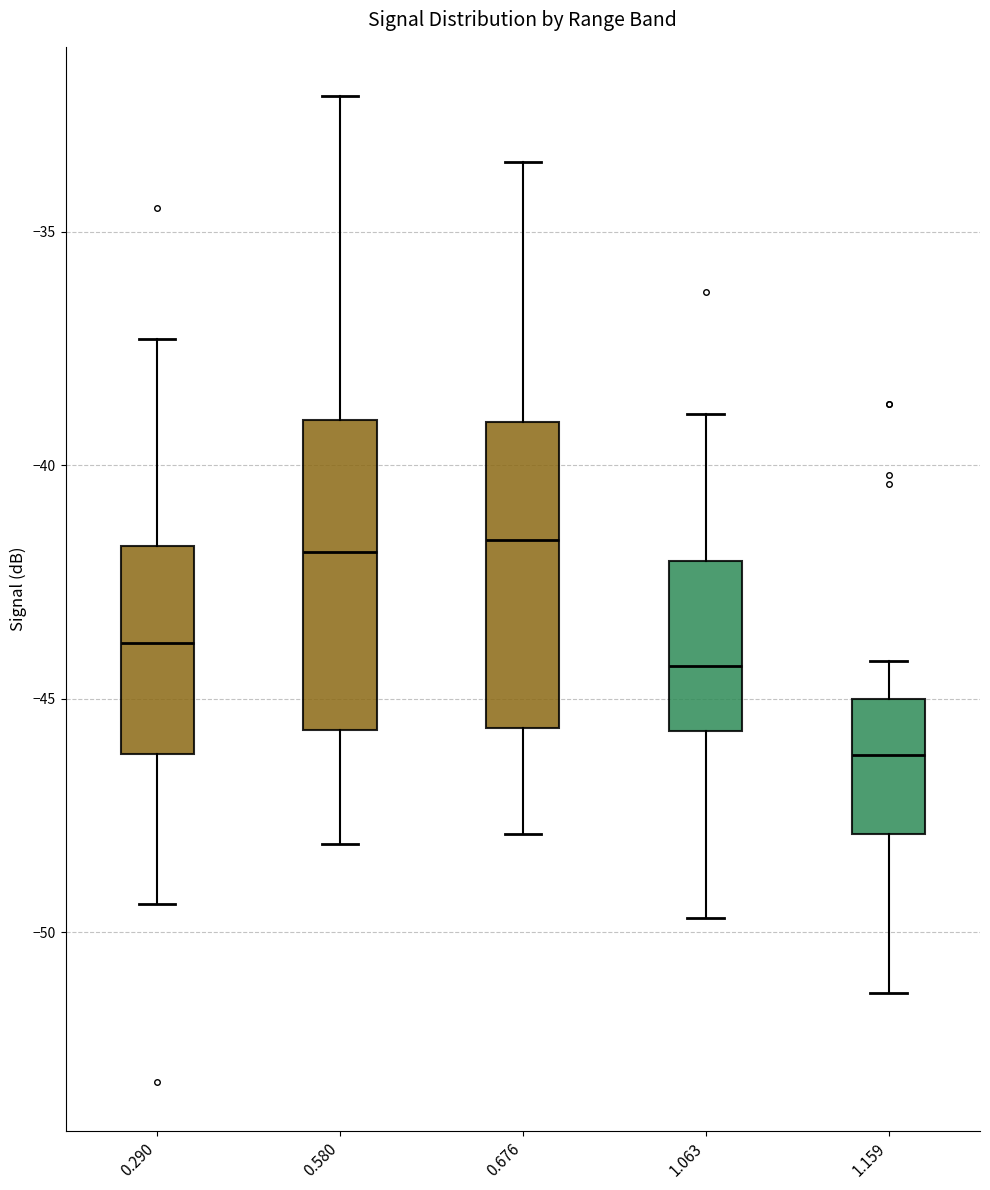

Reading left to right, read every box against the y-axis: the position of its median line, the range the box covers, and the ends of its whiskers. The values are not printed on the chart, so give them approximately, as read against the axis.

0.290: median -44.0, box -46.0 to -41.5, whiskers -49.5 to -37.5
0.580: median -42.0, box -45.5 to -39.0, whiskers -48.0 to -32.0
0.676: median -41.5, box -45.5 to -39.0, whiskers -48.0 to -33.5
1.063: median -44.5, box -45.5 to -42.0, whiskers -49.5 to -39.0
1.159: median -46.0, box -48.0 to -45.0, whiskers -51.5 to -44.0